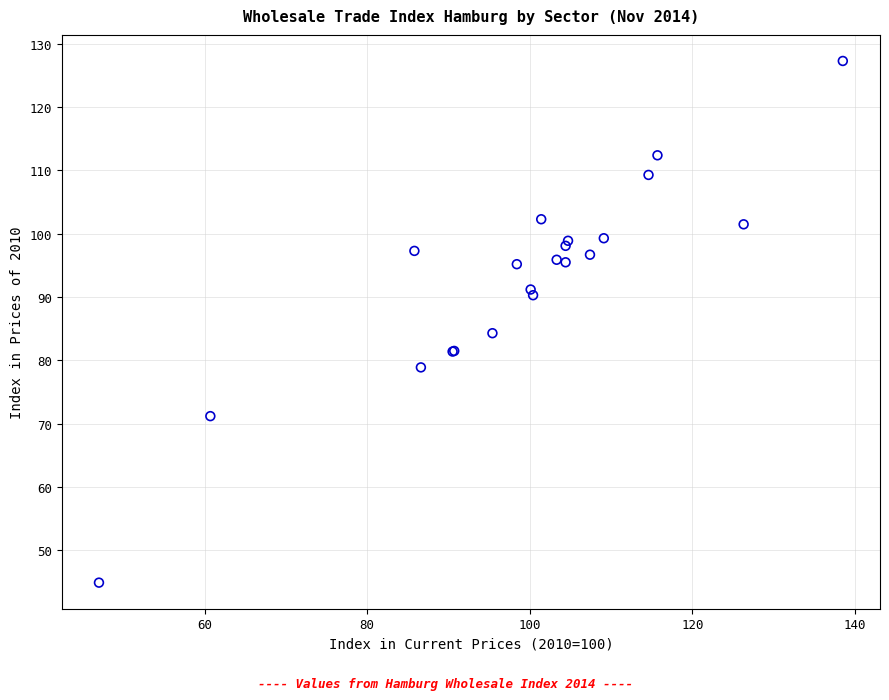

What Y value in the scatter plot is closest to 86?

84.3